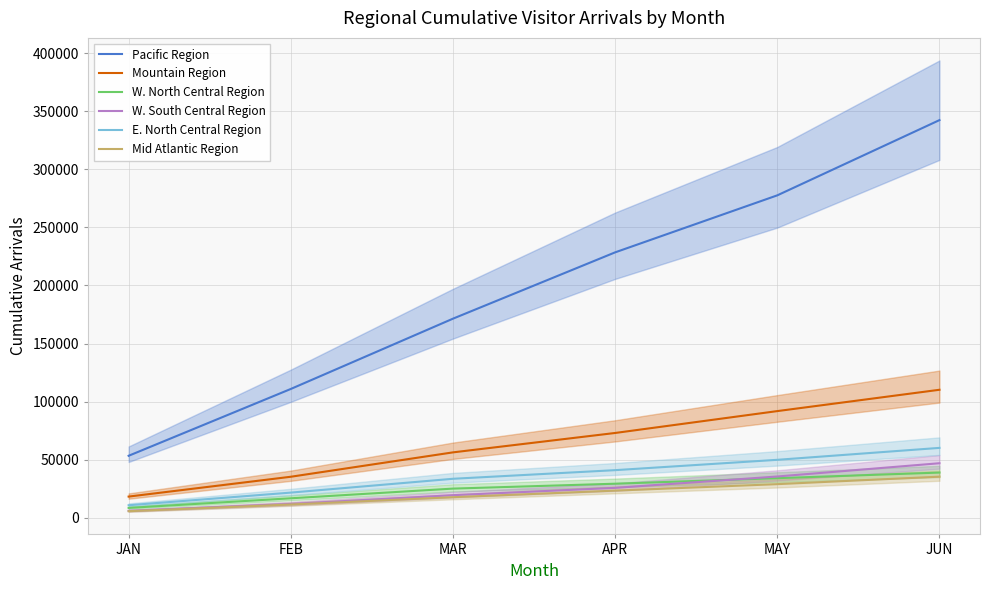

What is the label of the 1st point from the right?

JUN